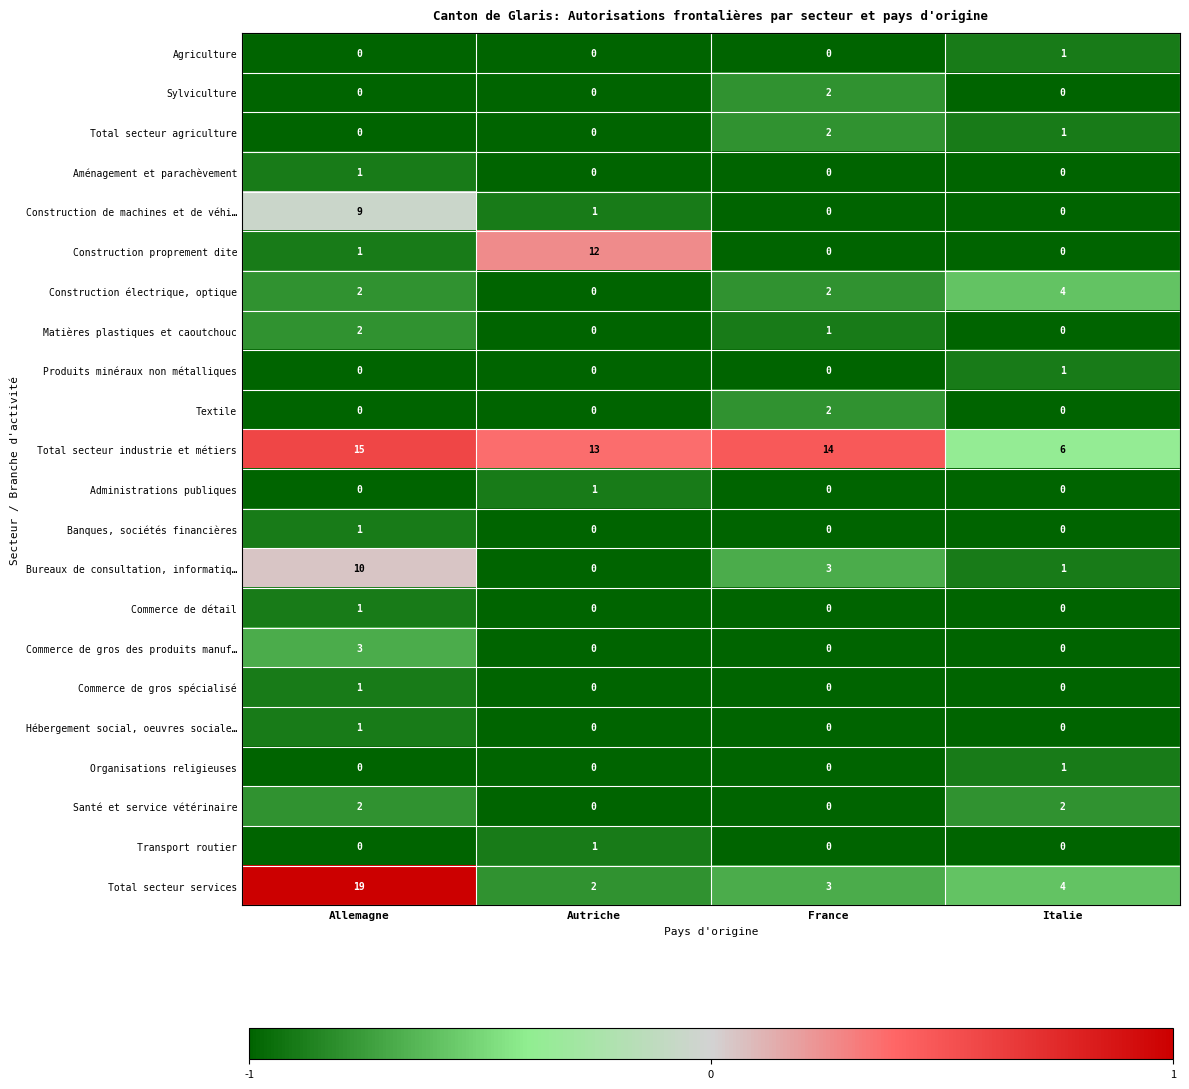

How many data points does each series have?

4